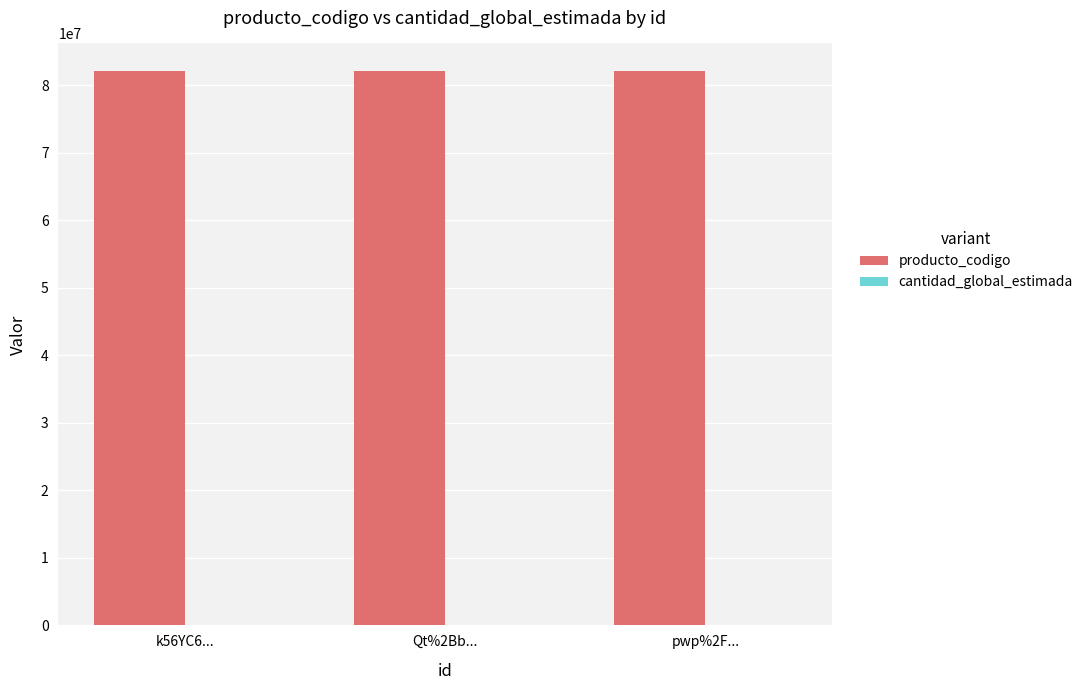

The value of producto_codigo at pwp%2F... is 82121505. True or false?

True